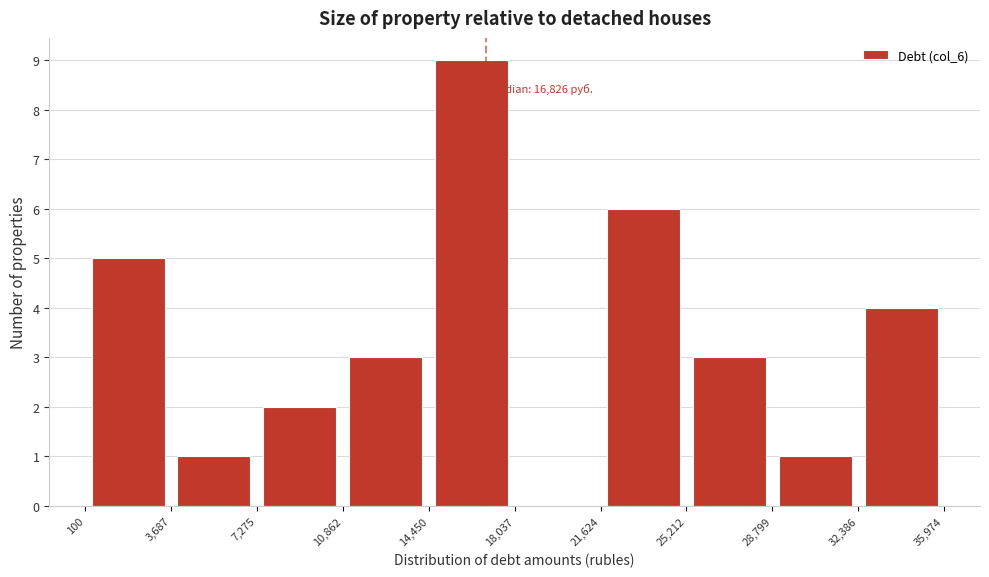

Over which range of the x-axis is the bar tallest?

14,450 to 18,037